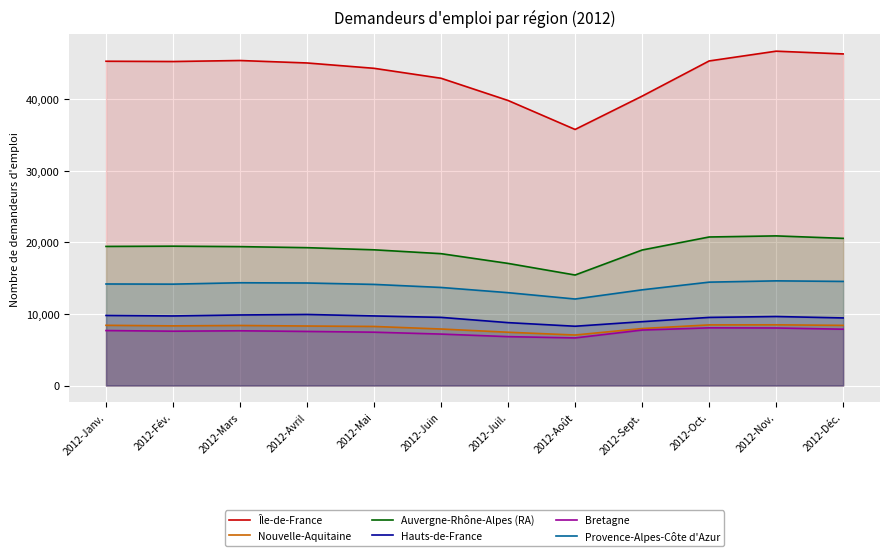

At how many categories does at least one series exceed 22057?

12